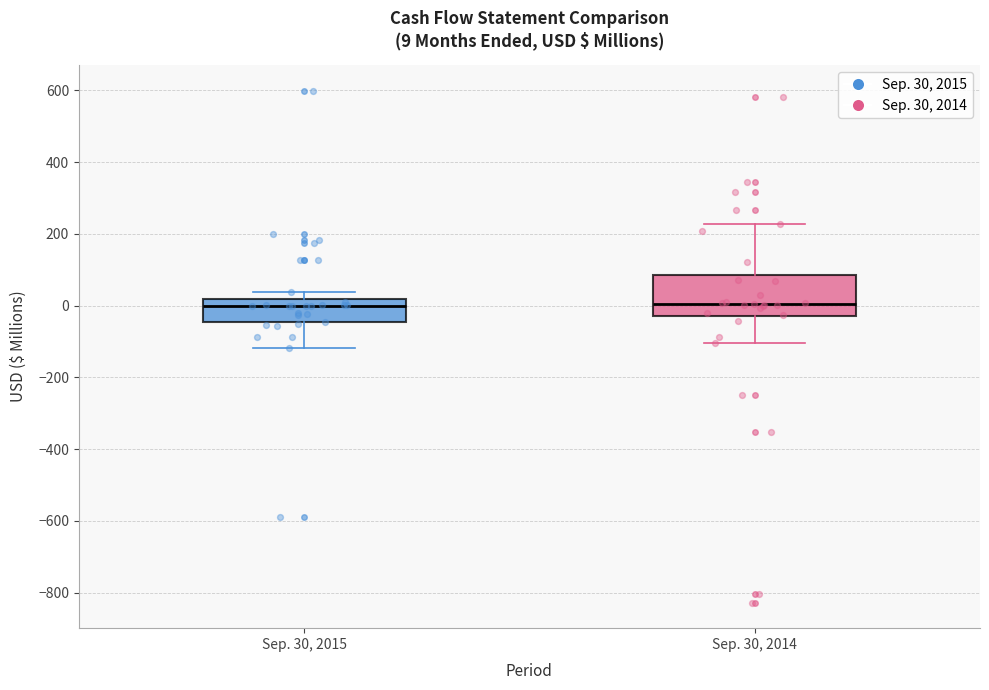

Comparing the boxes themselves (not the whiskers), which one is the tallest?

Sep. 30, 2014